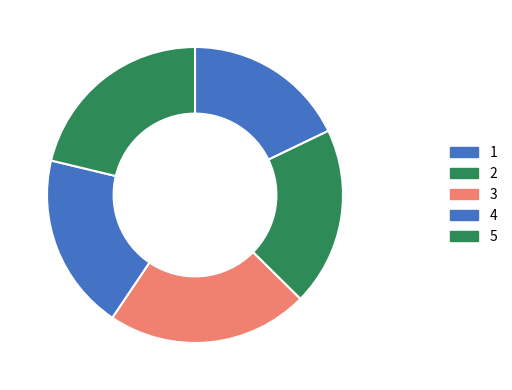

Count the number of slices in the pie.

5